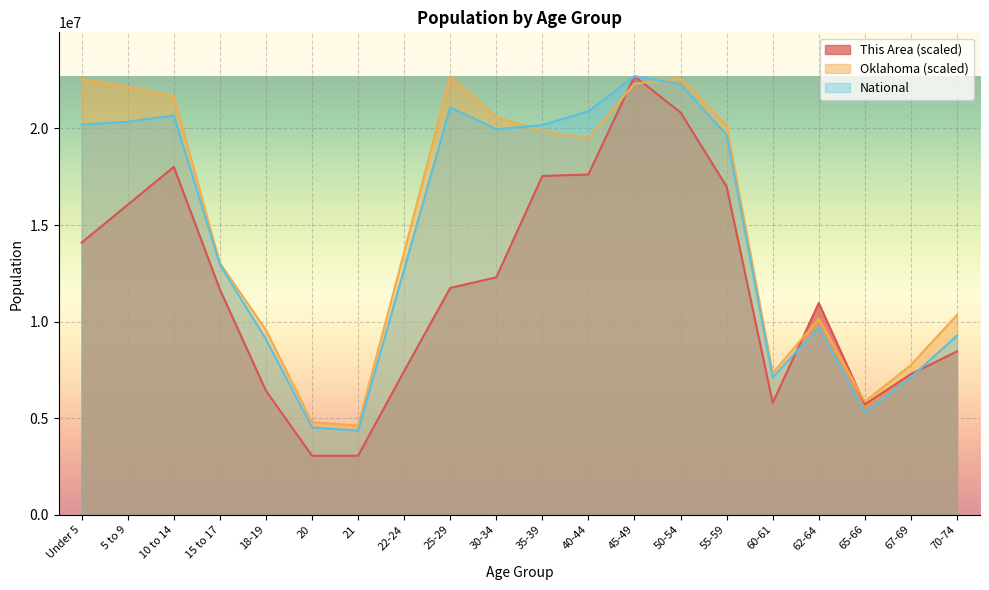

What is the difference between the highest and lowest values at 60-61?

1538726.4